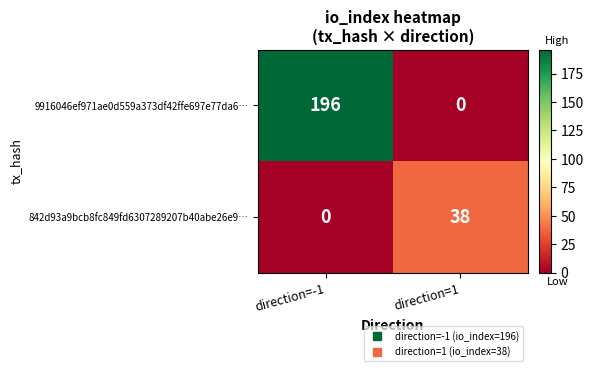

Reading left to right, list all the values displayed in this chart.

9916046ef971ae0d559a373df42ffe697e77da6…: direction=-1=196	direction=1=0
842d93a9bcb8fc849fd6307289207b40abe26e9…: direction=-1=0	direction=1=38